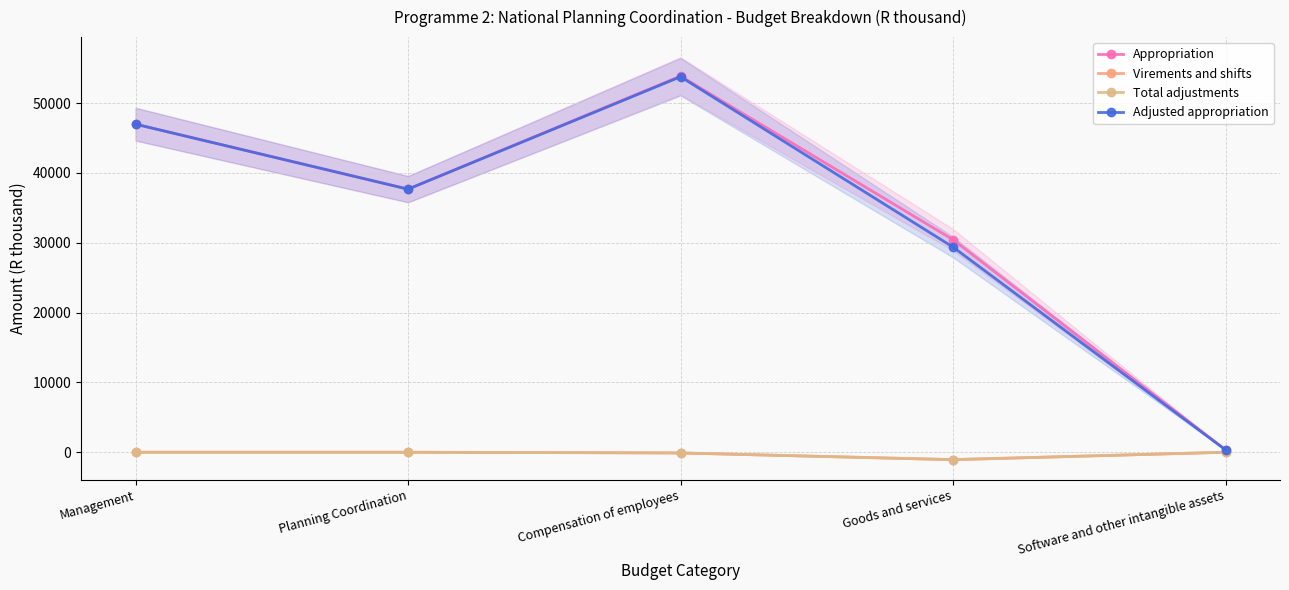

How many negative values does the Total adjustments series have?

2